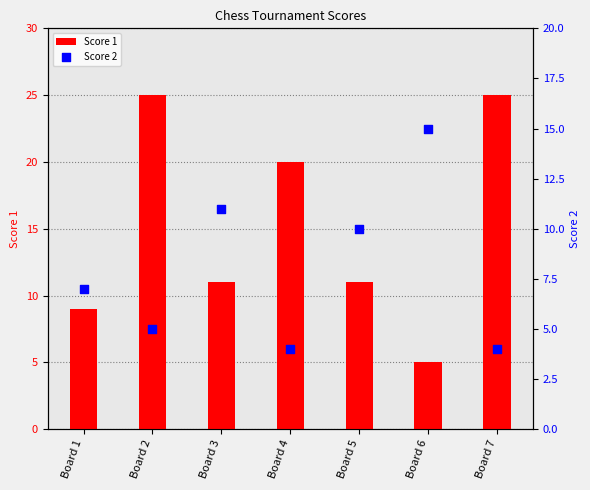

Which series contains the lowest Y value?

Score 2